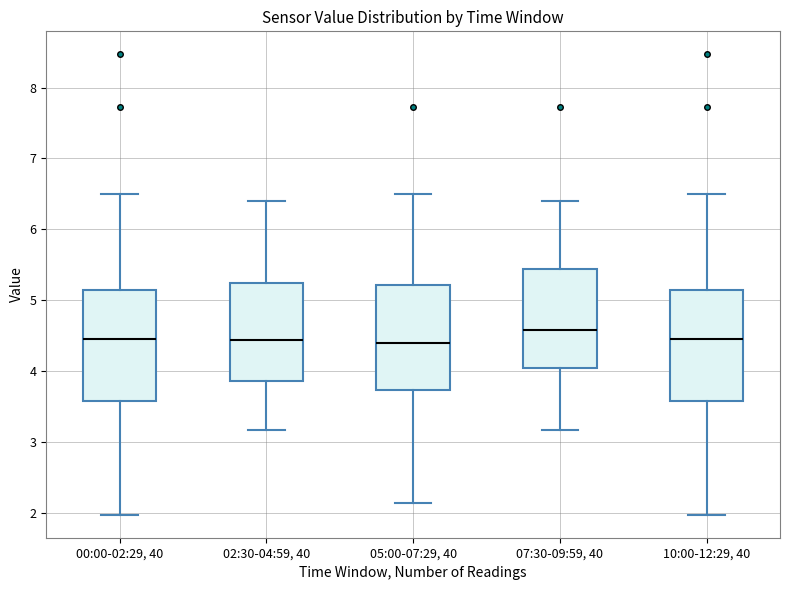

Which box's median line is the highest?

07:30-09:59, 40